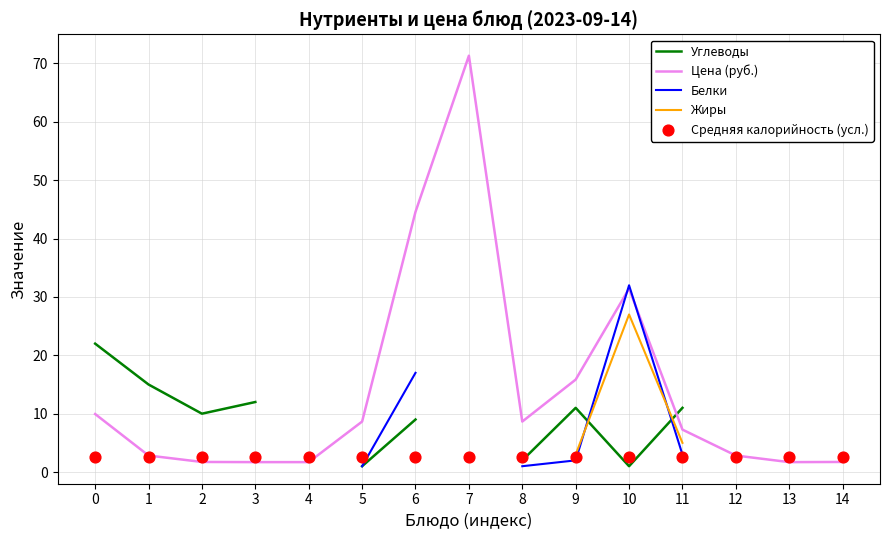

Which series has the largest total across all categories?

Цена (руб.)